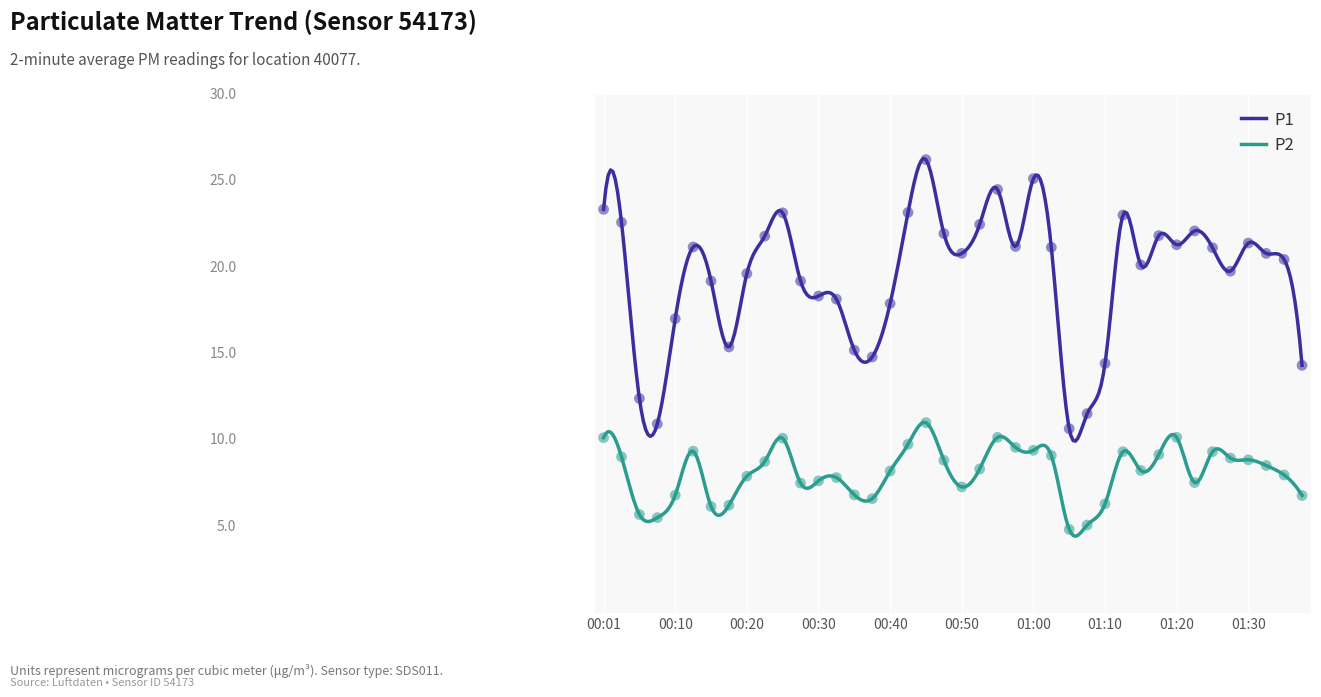

What are all the series names shown in the legend?

P1, P2